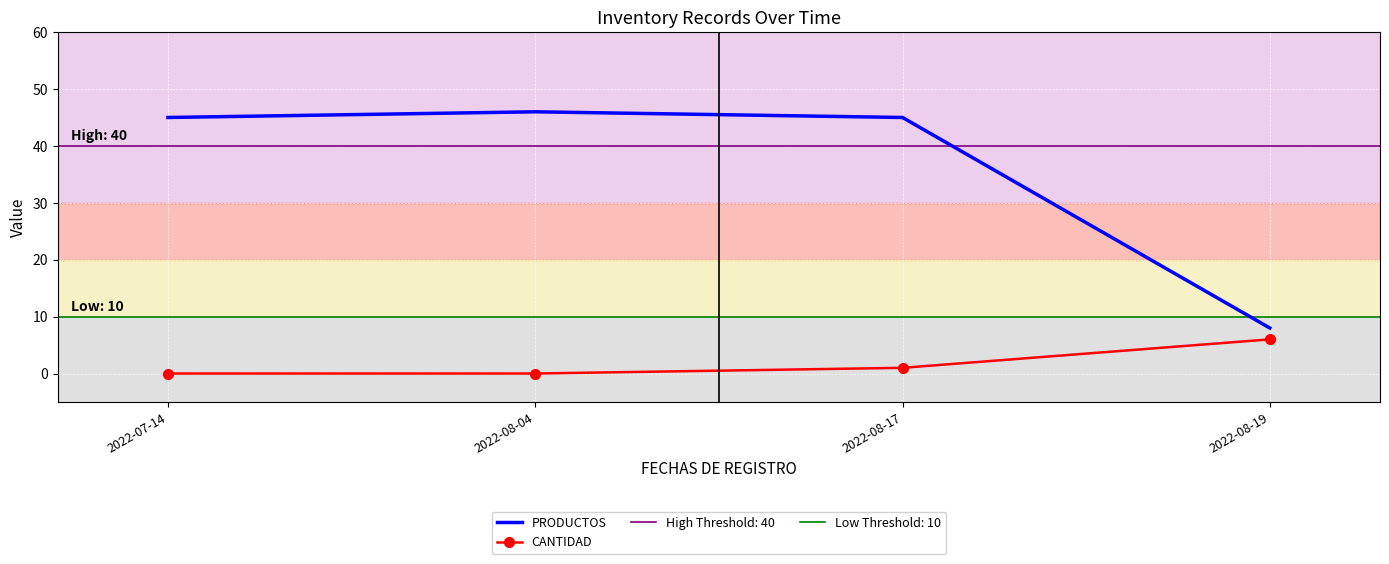

Reading left to right, list all the values displayed in this chart.

PRODUCTOS: 45	46	45	8
CANTIDAD: 0	0	1	6